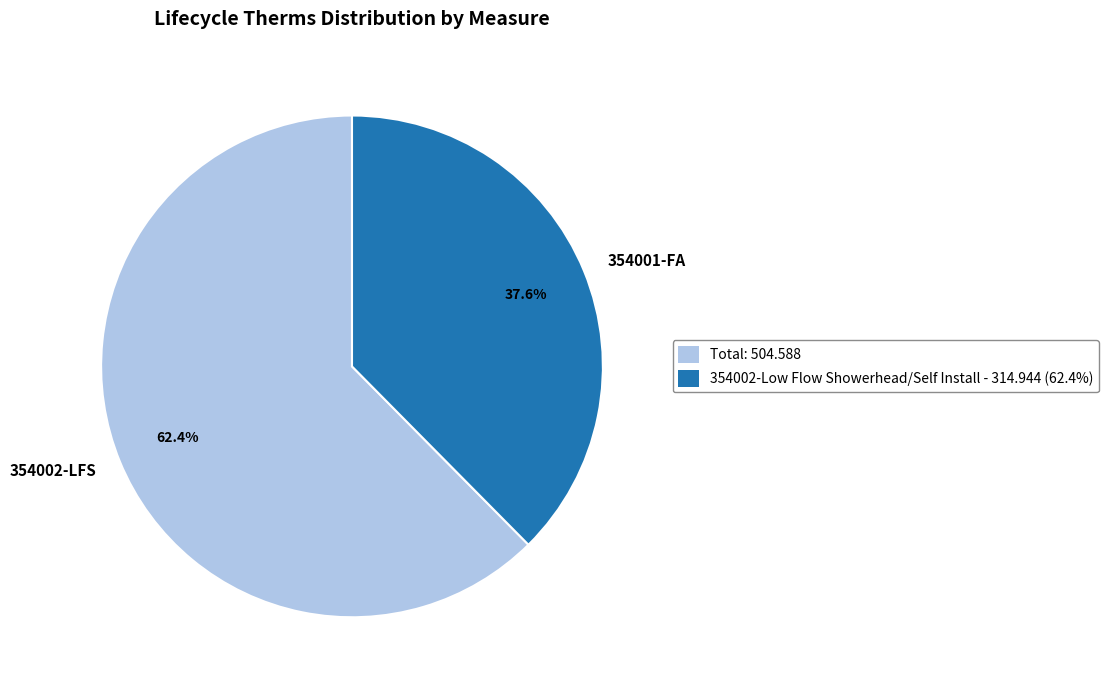

Is there any slice that represents more than half of the pie?

Yes